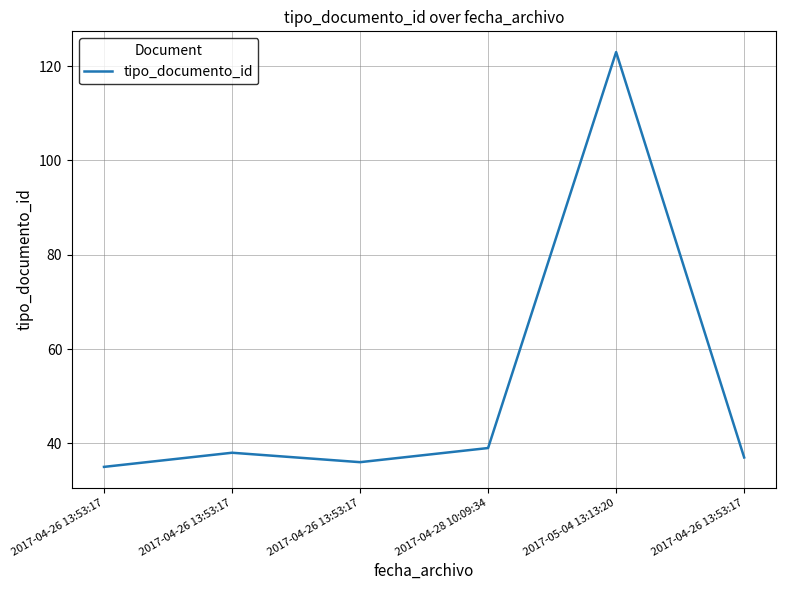

How many points are lower than both their immediate neighbors (excluding endpoints)?

1